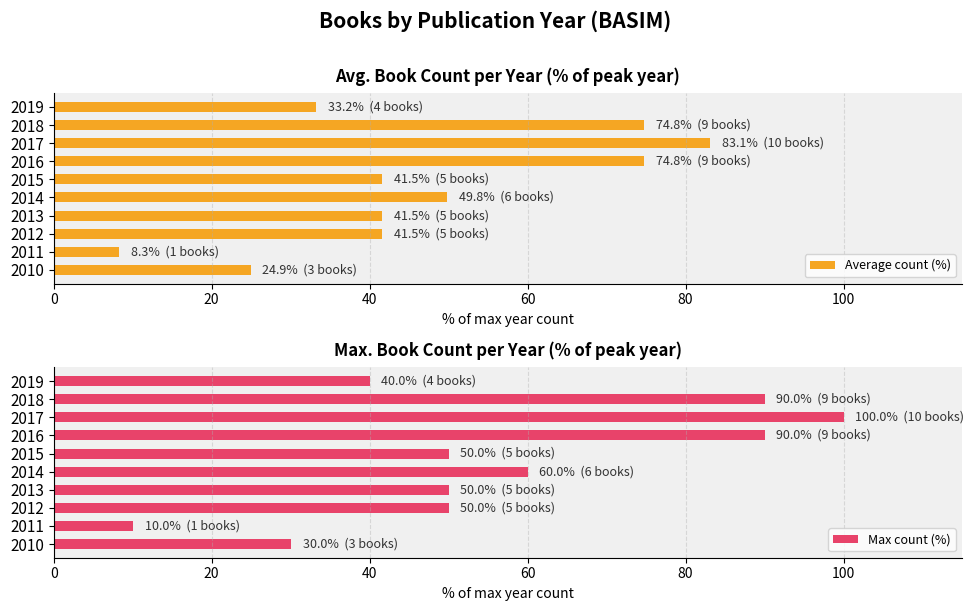

What is the maximum value shown in the chart?

100.0